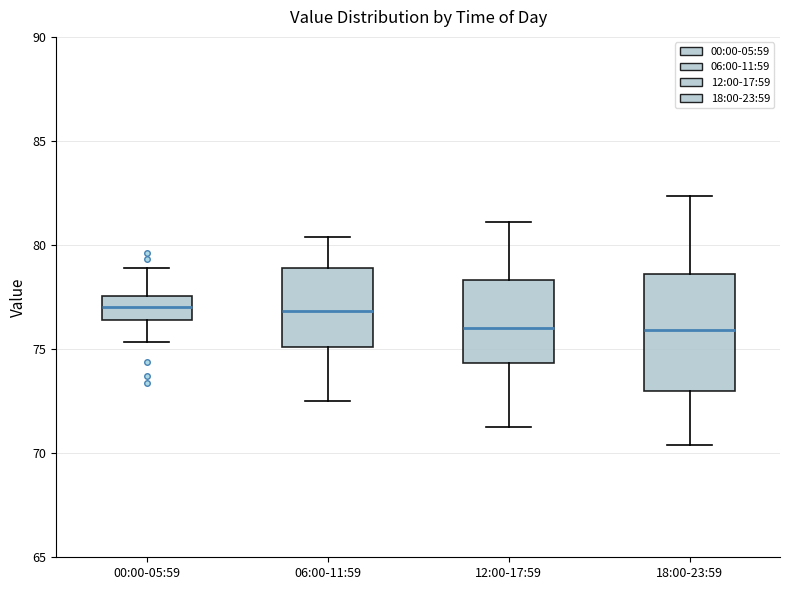

Where is the upper edge of the box for 00:00-05:59 on the y-axis? The values are not printed on the chart, so give them approximately, as read against the axis.

77.5